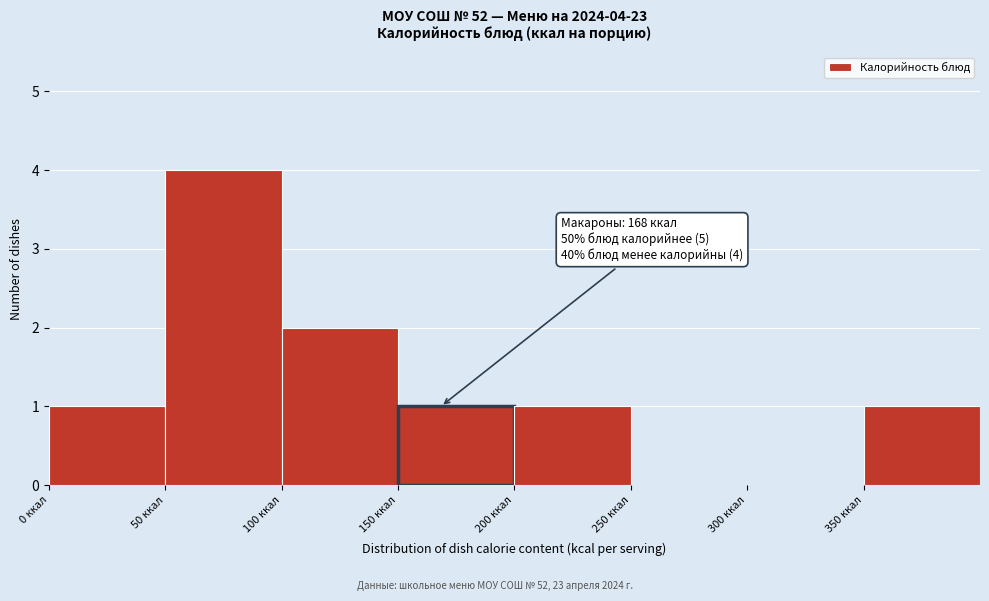

Over which range of the x-axis is the bar tallest?

50 to 100